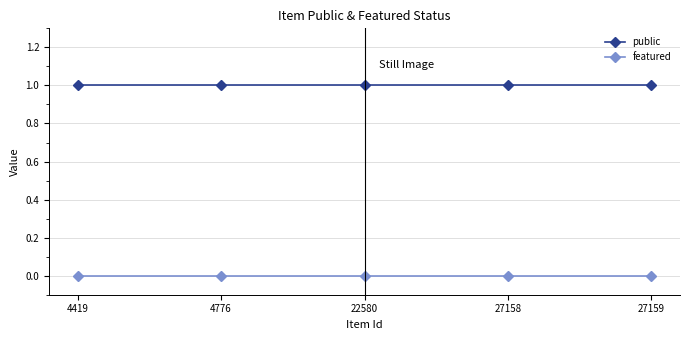

Is it true that featured equals 0 at 4419?

True